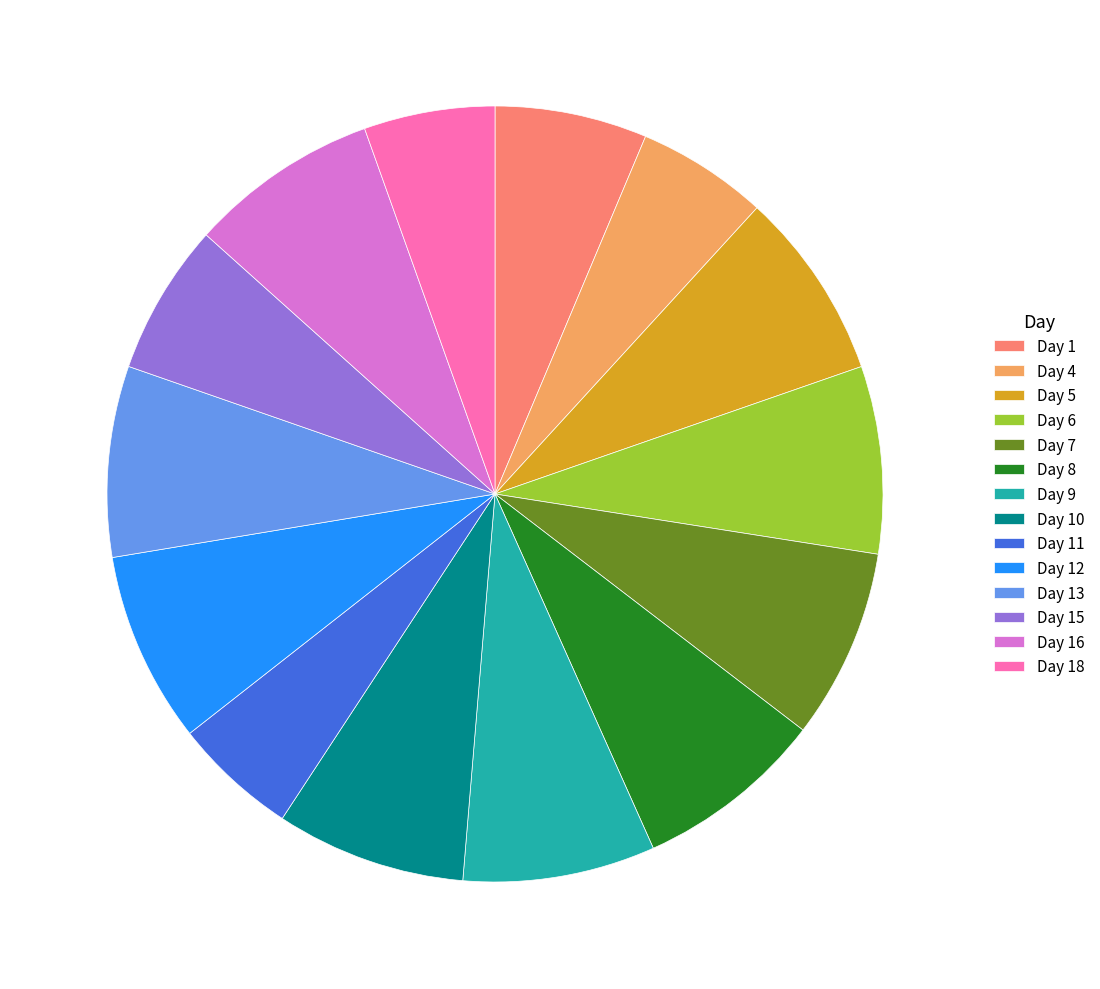

Is there any slice that represents more than half of the pie?

No